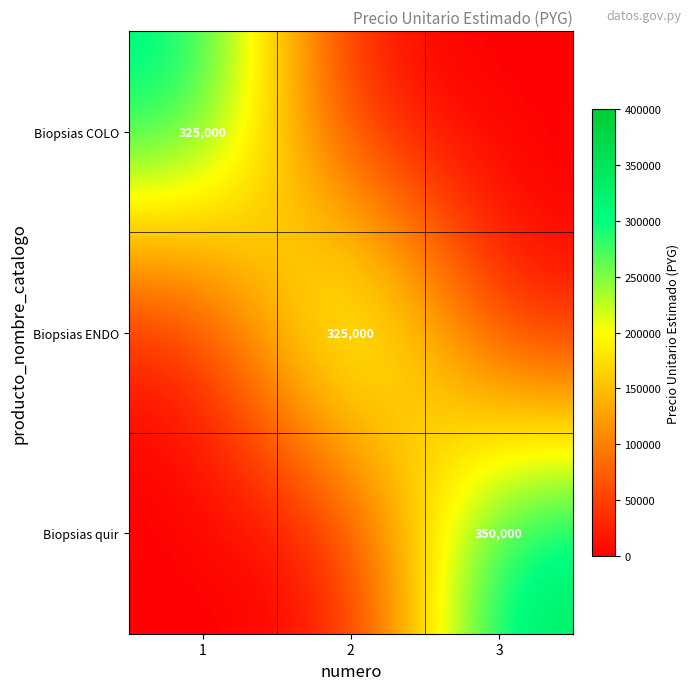

The value of Biopsias COLO at 1 is 432965. True or false?

False